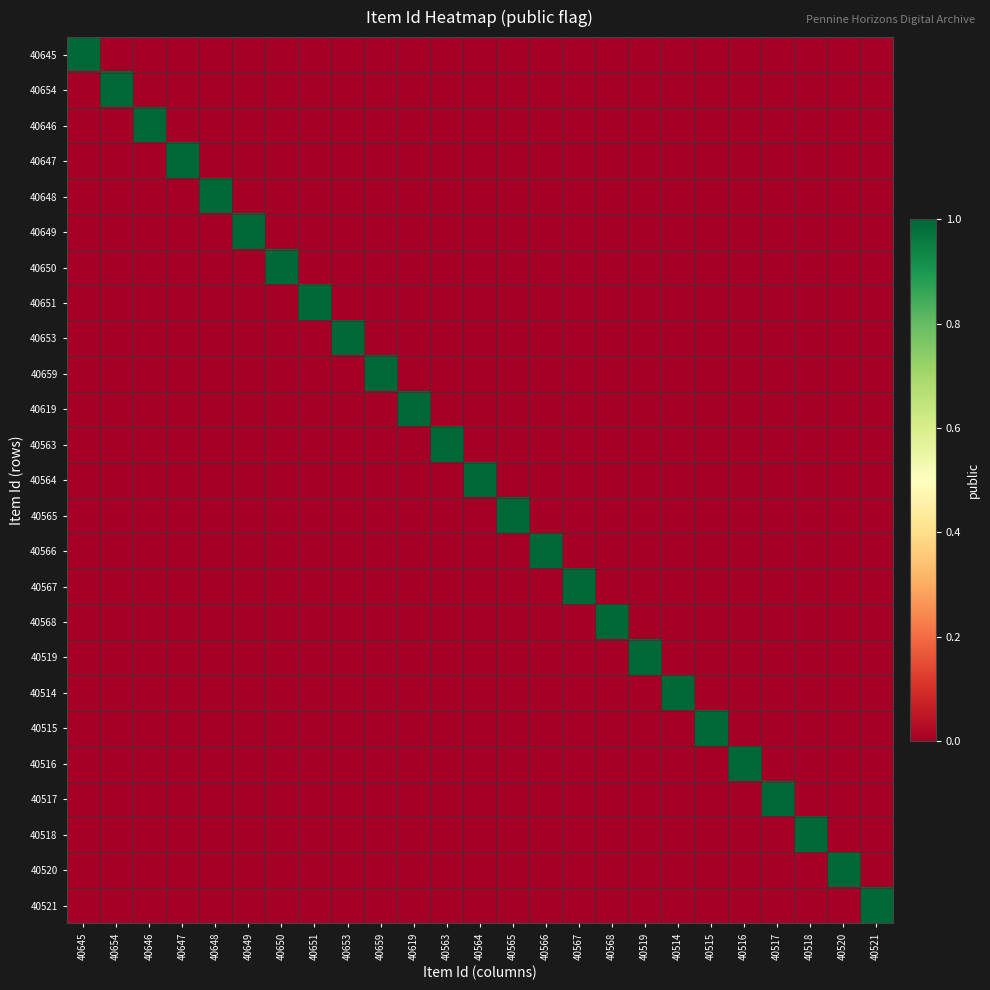

At which category is the sum across all series the highest?

40645